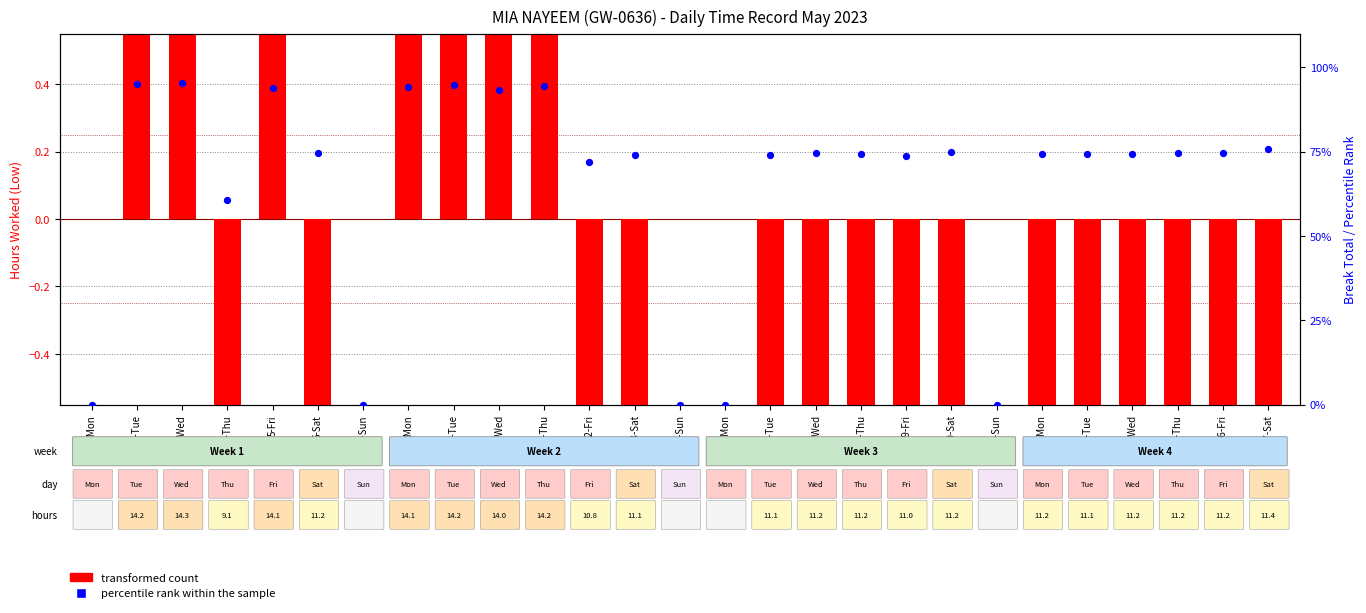

Which series has the largest total across all categories?

percentile rank within the sample